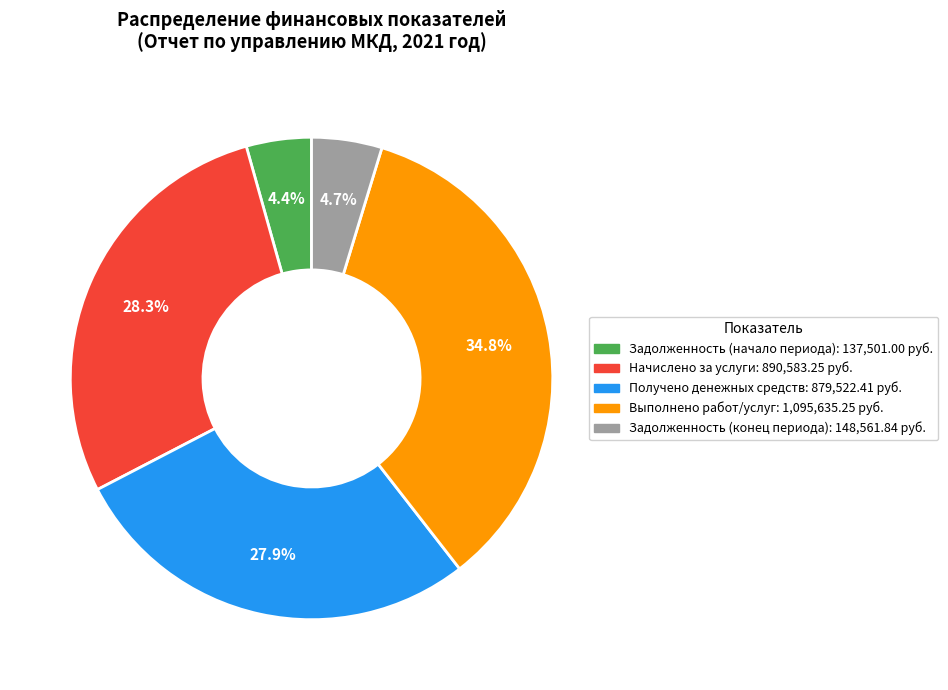

Which category has the biggest portion of the pie?

Выполнено работ/услуг